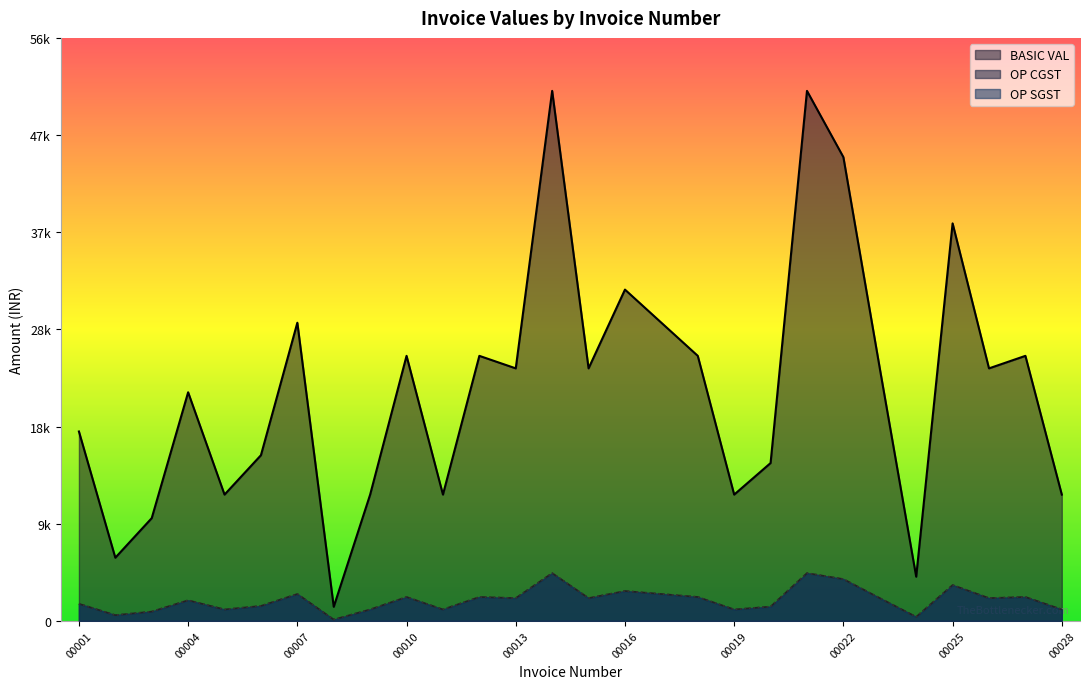

What value does the OP SGST series have at 00018?

2323.8